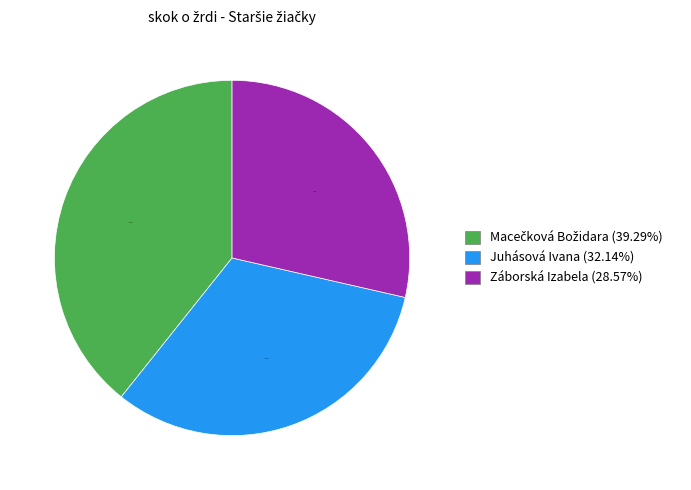

Between Záborská Izabela (28.57%) and Juhásová Ivana (32.14%), which is larger?

Juhásová Ivana (32.14%)